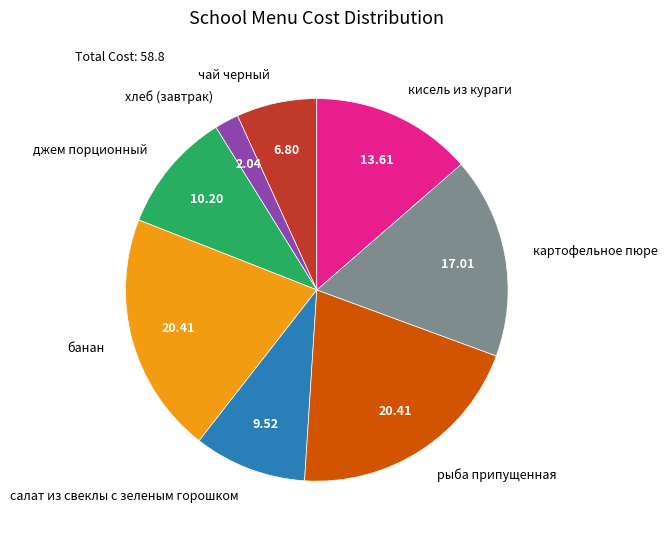

How many slices are in this pie chart?

8